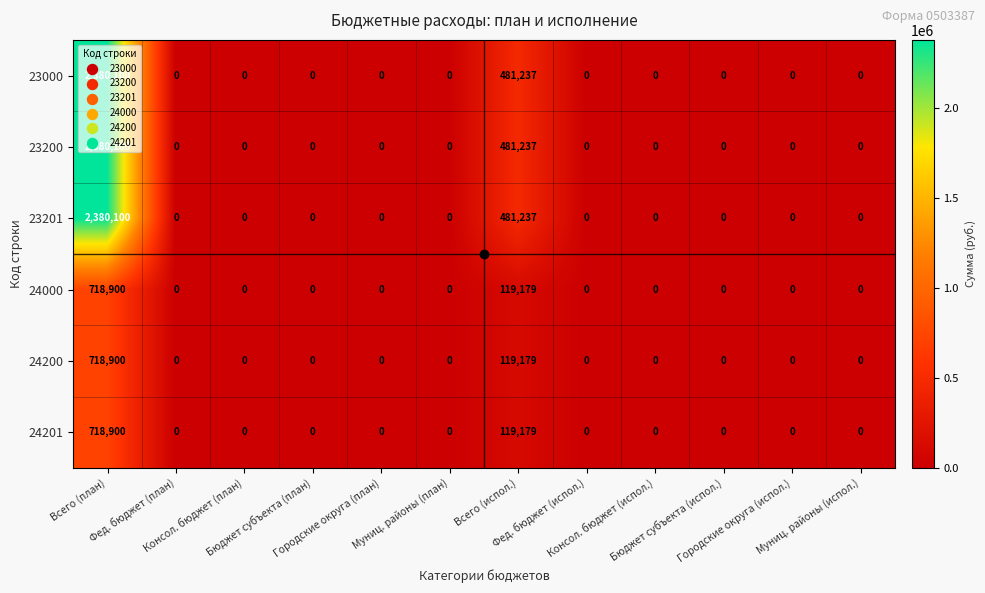

At which category does the chart reach its peak across all series?

Всего (план)